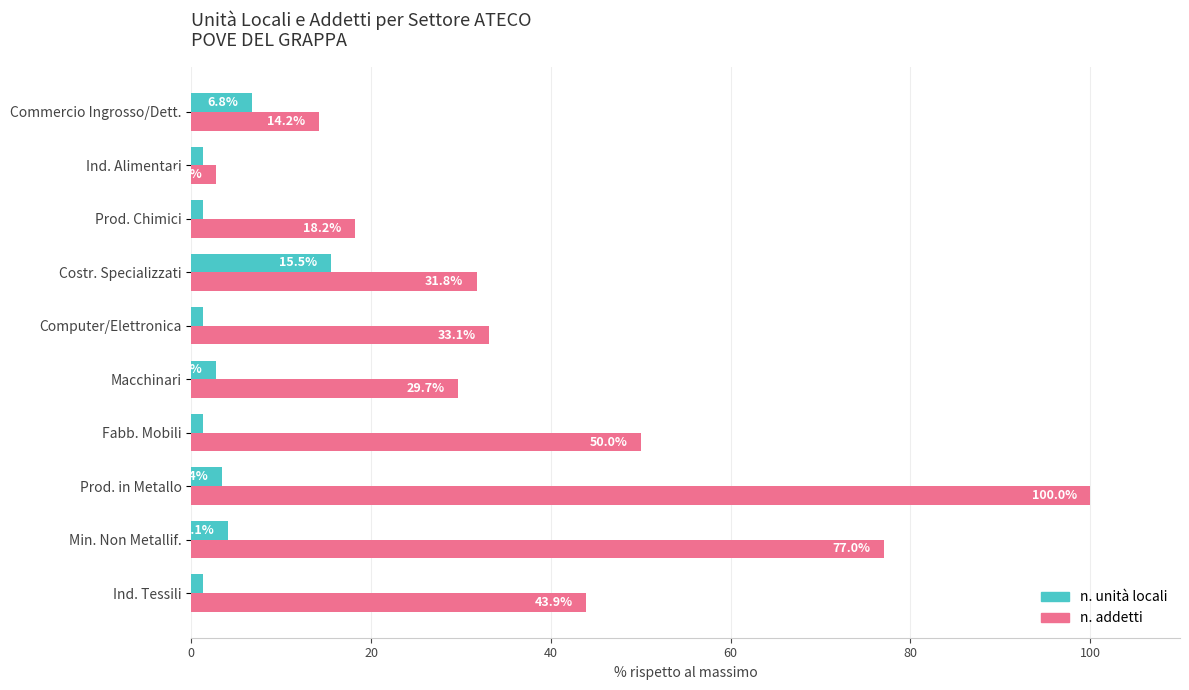

At which category is the sum across all series the highest?

Prod. in Metallo